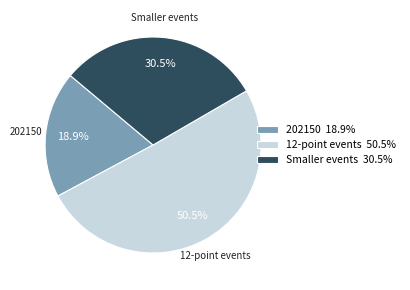

Which has a higher value, 12-point events or Smaller events?

12-point events